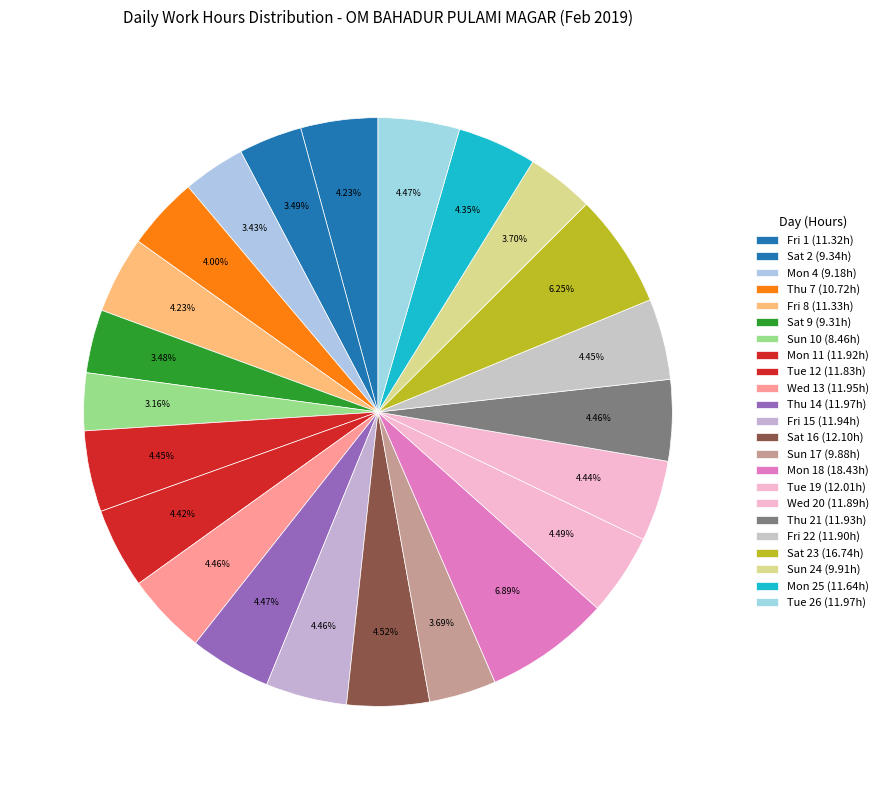

How many segments does this pie chart have?

23